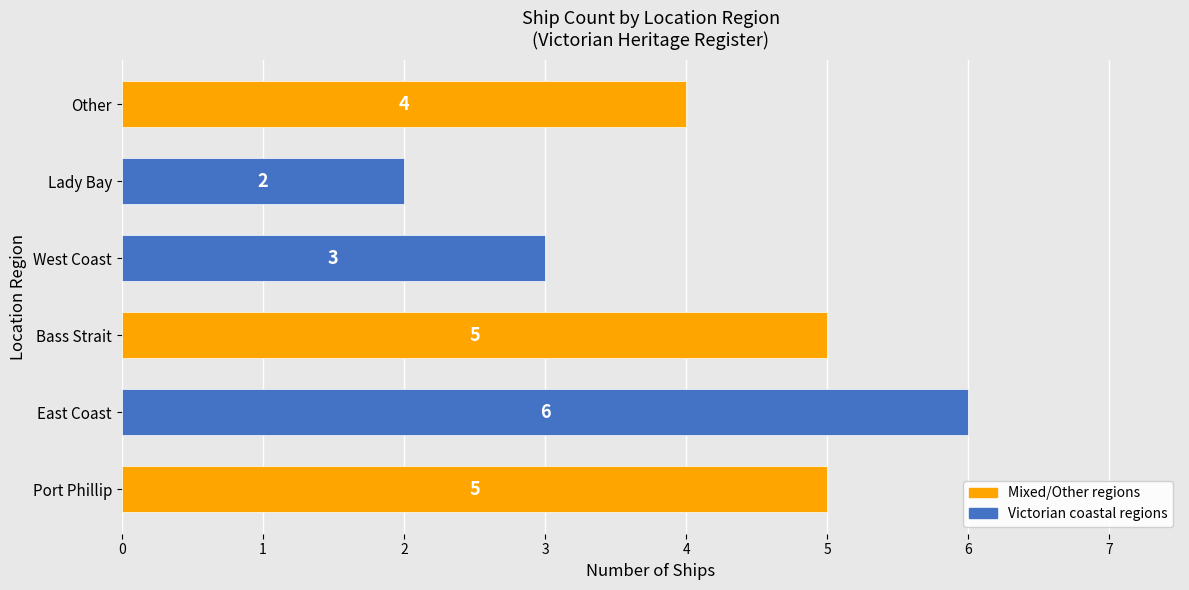

Where is the data nearest to the value 4?

Other